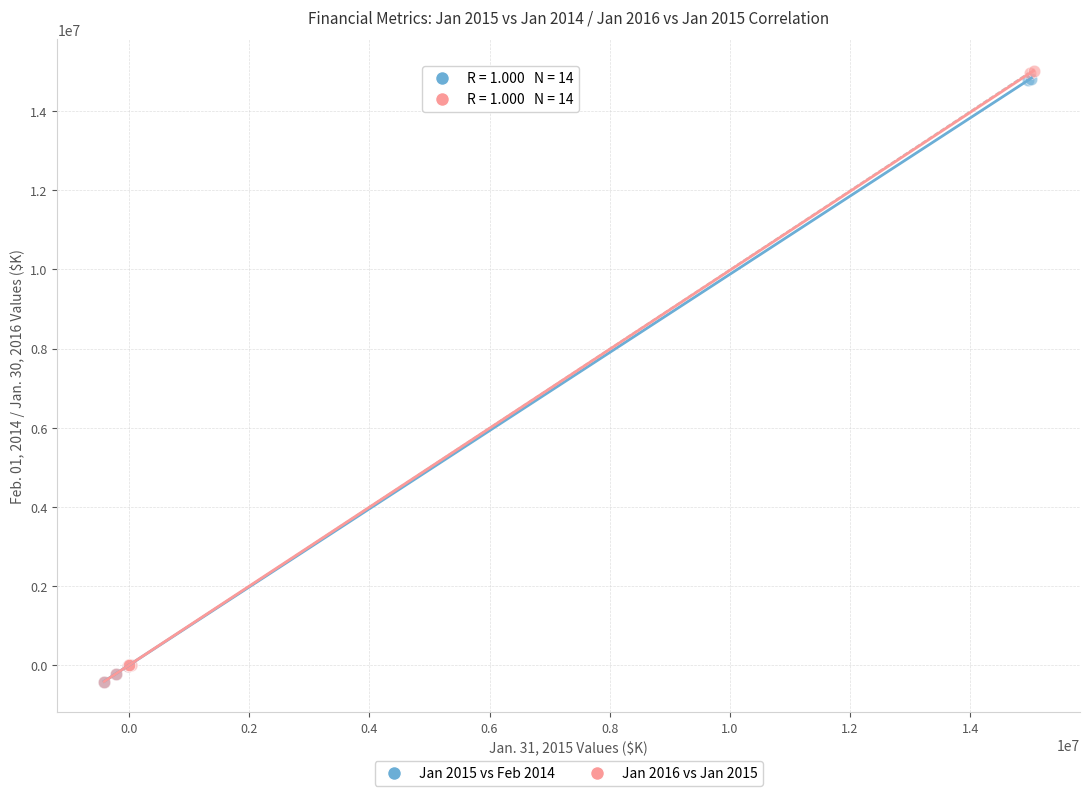

Which series has the largest Y range (max minus min)?

Jan 2016 vs Jan 2015